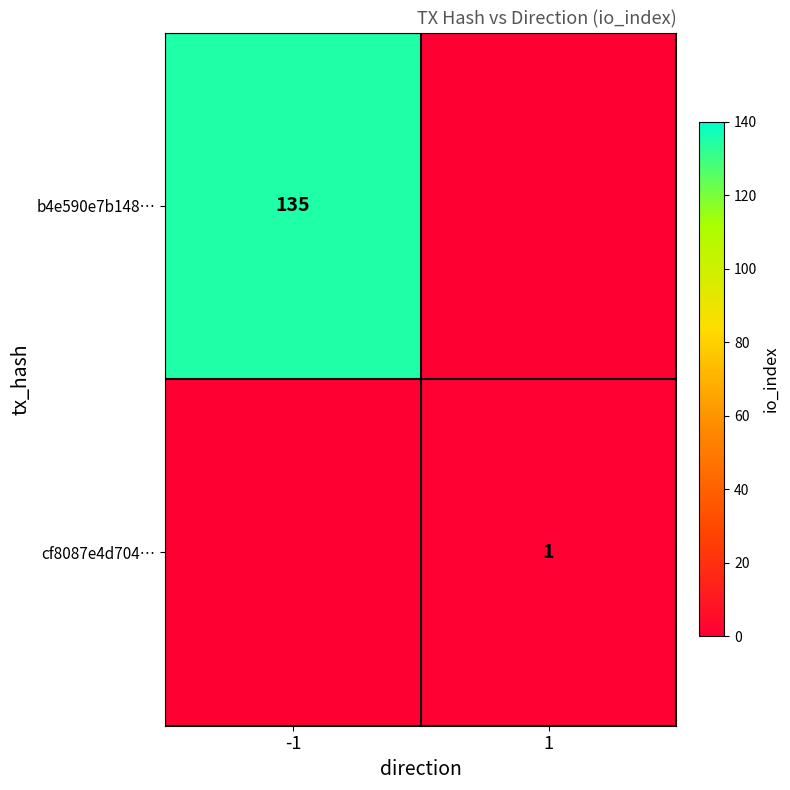

Count the number of data series in this chart.

2